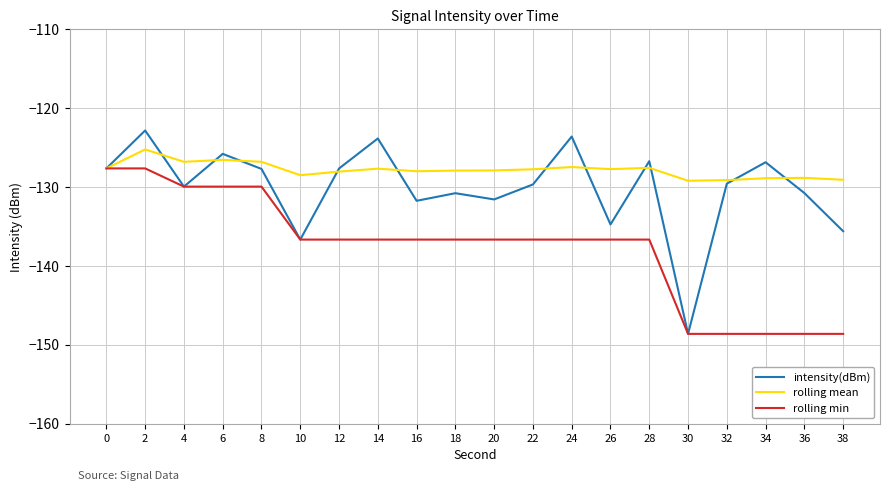

The intensity(dBm) series shows -130.8 at 18. True or false?

True